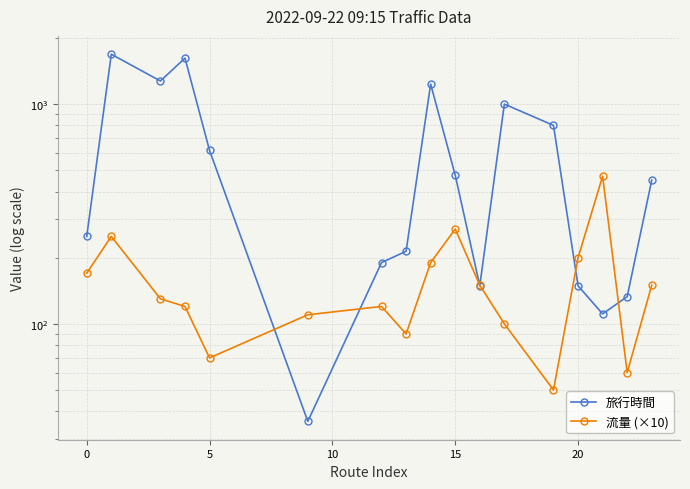

Rank the series by their average value, from highest to lowest.

旅行時間, 流量 (×10)